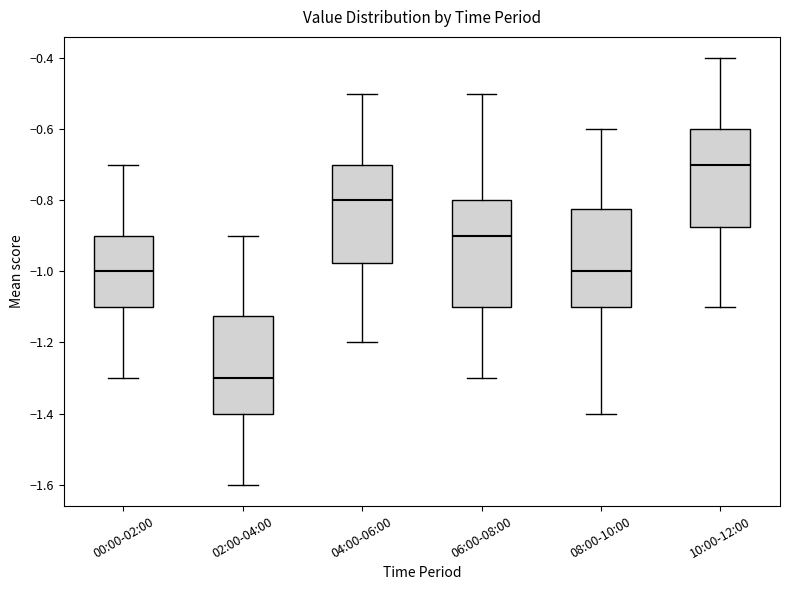

Reading left to right, transcribe this box plot: for each box, give where its median line is, the range the box spans, and where its two whiskers end, as read against the y-axis. The values are not printed on the chart, so give them approximately, as read against the axis.

00:00-02:00: median -1.00, box -1.10 to -0.90, whiskers -1.30 to -0.70
02:00-04:00: median -1.30, box -1.40 to -1.12, whiskers -1.60 to -0.90
04:00-06:00: median -0.80, box -0.98 to -0.70, whiskers -1.20 to -0.50
06:00-08:00: median -0.90, box -1.10 to -0.80, whiskers -1.30 to -0.50
08:00-10:00: median -1.00, box -1.10 to -0.82, whiskers -1.40 to -0.60
10:00-12:00: median -0.70, box -0.88 to -0.60, whiskers -1.10 to -0.40